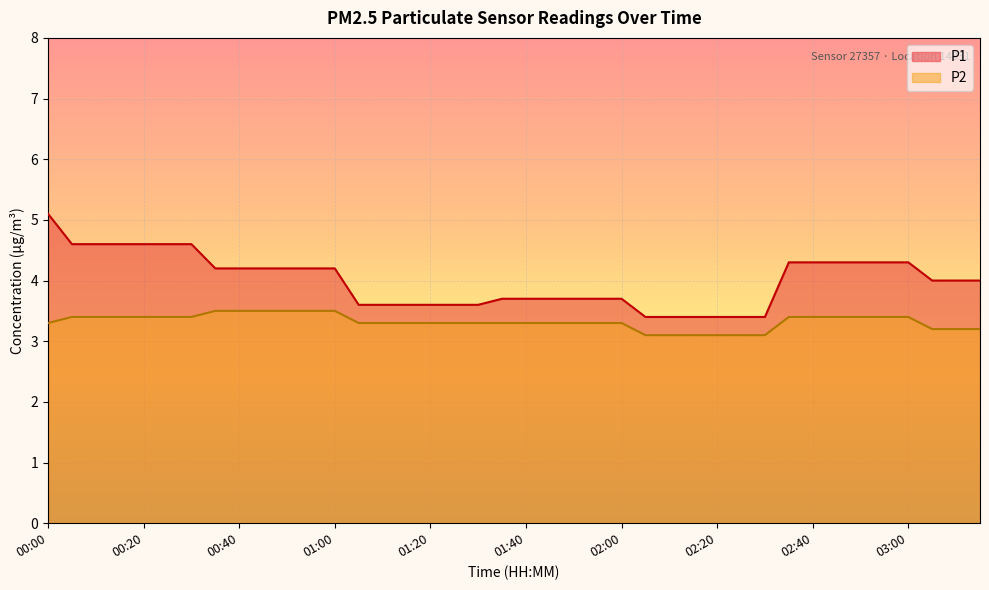

Is the value of P1 at 00:55 greater than the value of P2 at 01:55?

Yes